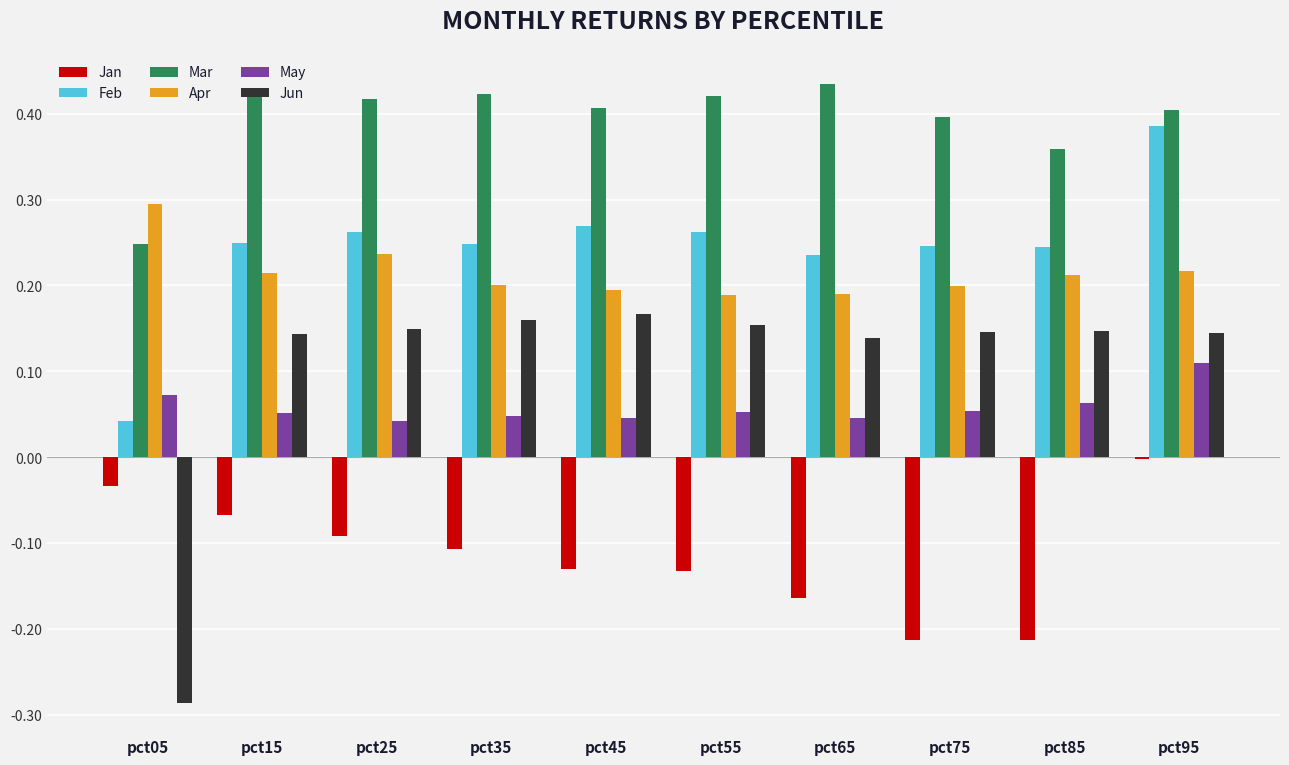

How many data points does each series have?

10